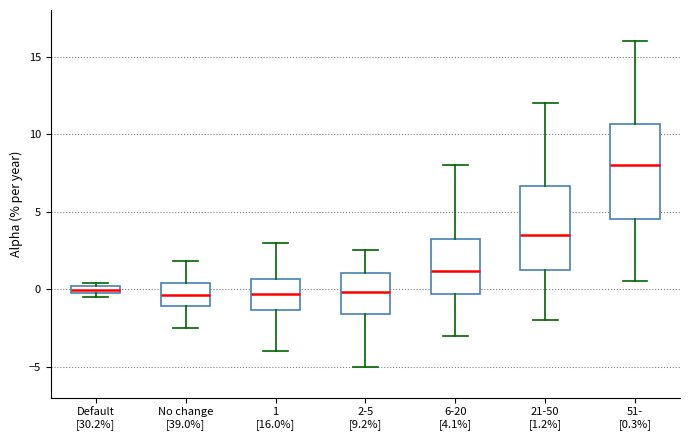

Which box's median line is the highest?

51- [0.3%]